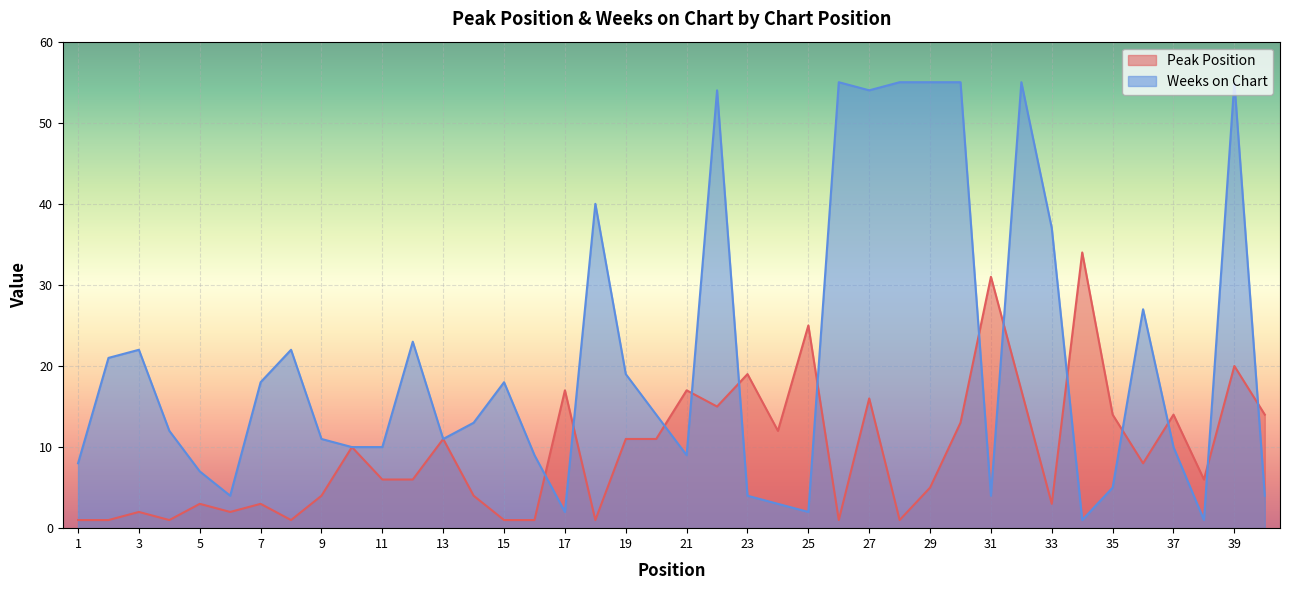

Reading left to right, what are all the values shown in this chart?

Peak Position: 1=1	2=1	3=2	4=1	5=3	6=2	7=3	8=1	9=4	10=10	11=6	12=6	13=11	14=4	15=1	16=1	17=17	18=1	19=11	20=11	21=17	22=15	23=19	24=12	25=25	26=1	27=16	28=1	29=5	30=13	31=31	32=17	33=3	34=34	35=14	36=8	37=14	38=6	39=20	40=14
Weeks on Chart: 1=8	2=21	3=22	4=12	5=7	6=4	7=18	8=22	9=11	10=10	11=10	12=23	13=11	14=13	15=18	16=9	17=2	18=40	19=19	20=14	21=9	22=54	23=4	24=3	25=2	26=55	27=54	28=55	29=55	30=55	31=4	32=55	33=37	34=1	35=5	36=27	37=10	38=1	39=55	40=4